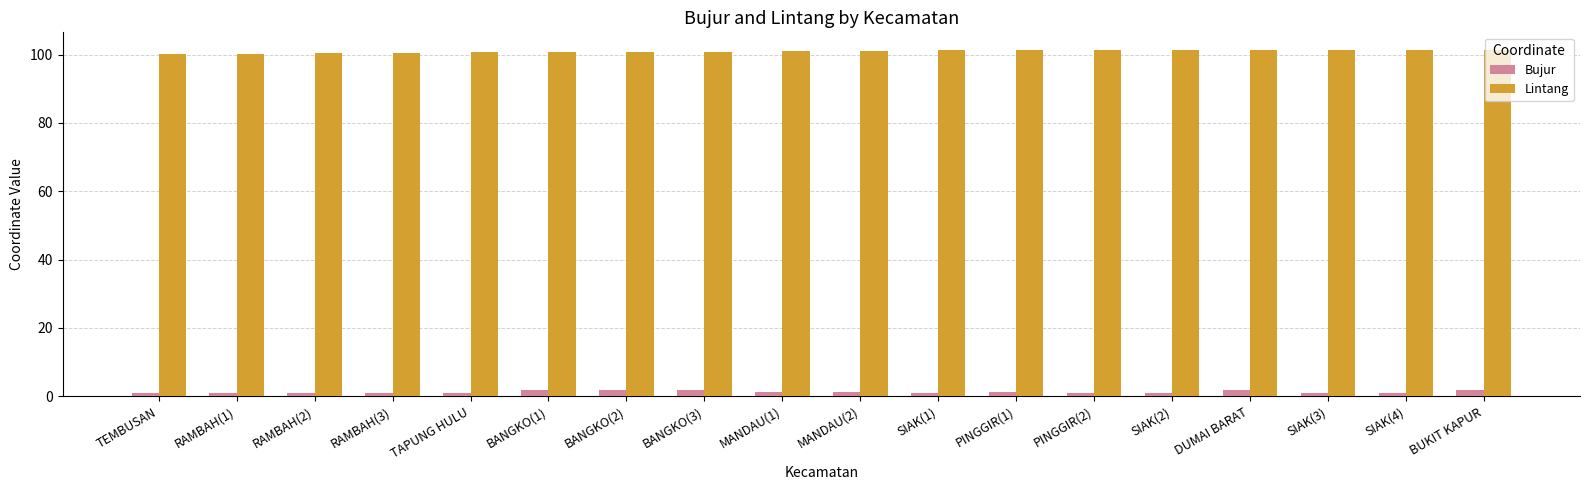

What position from the left is BANGKO(1)?

6